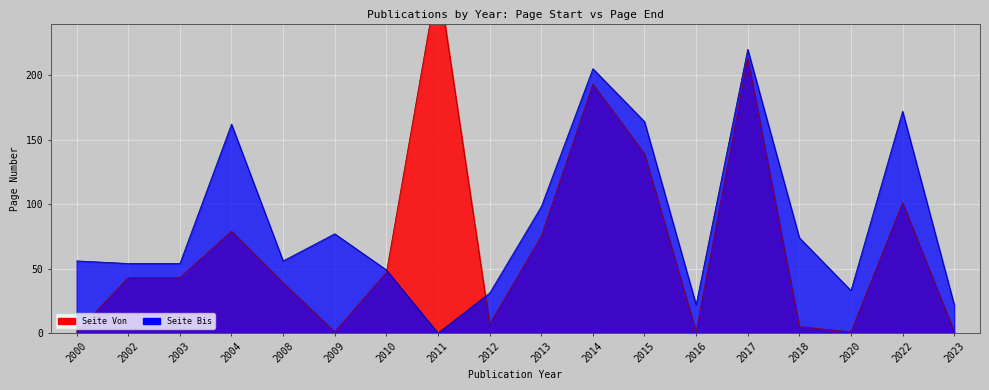

Where is Seite Von nearest to the value 138?

2015